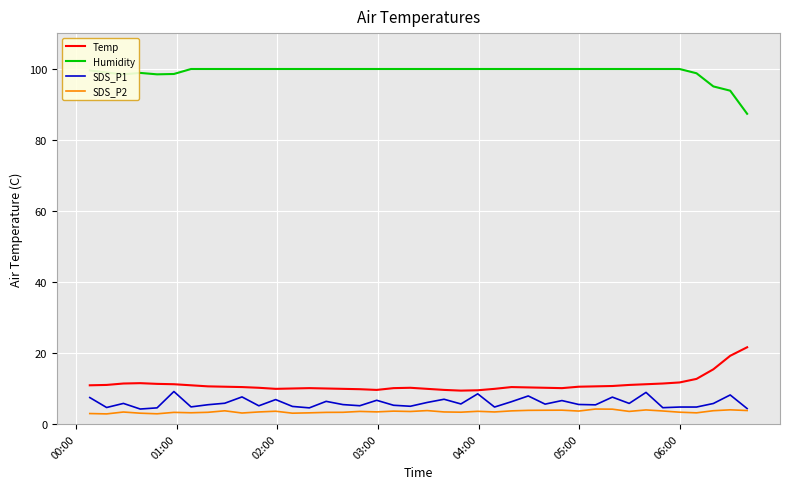

What is the lowest value of the SDS_P1 series?

4.2